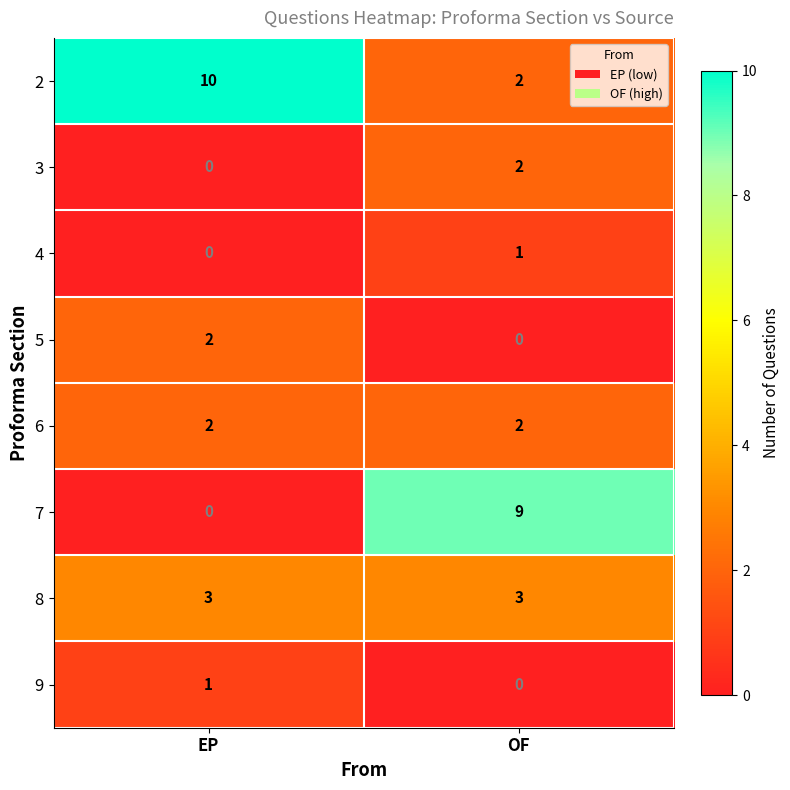

At which category does the chart reach its peak across all series?

EP